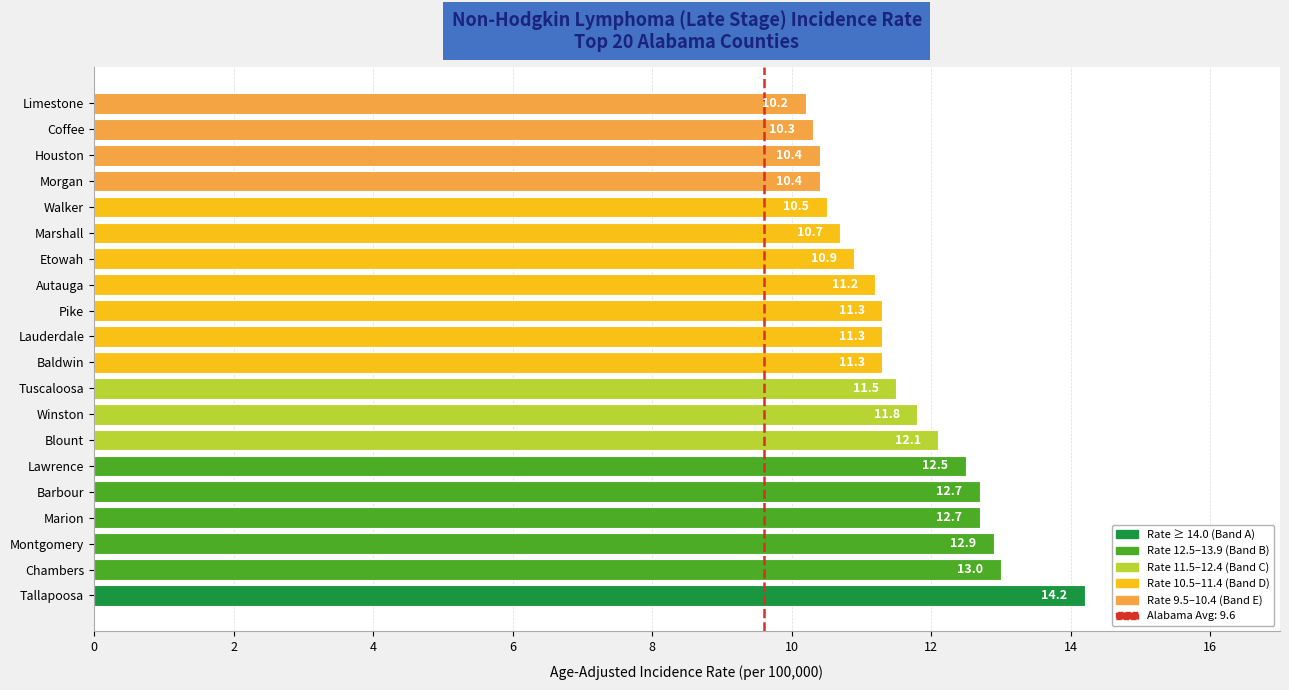

What is the change in value from Lawrence to Etowah?

-1.6